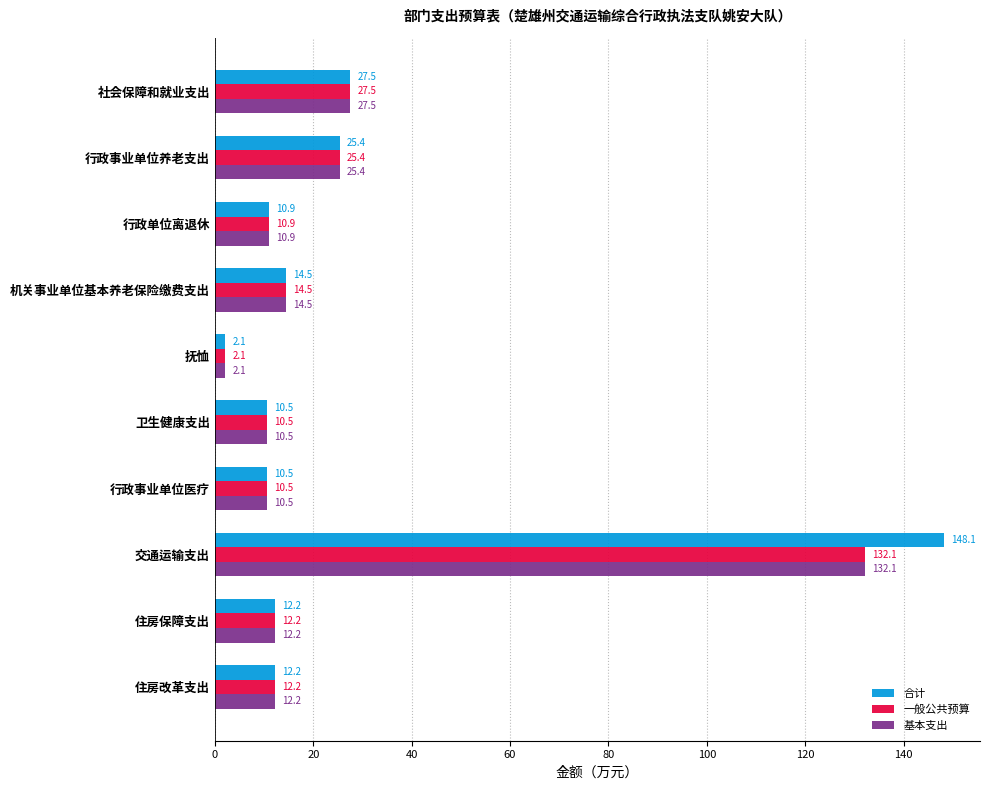

At which category is the sum across all series the highest?

交通运输支出